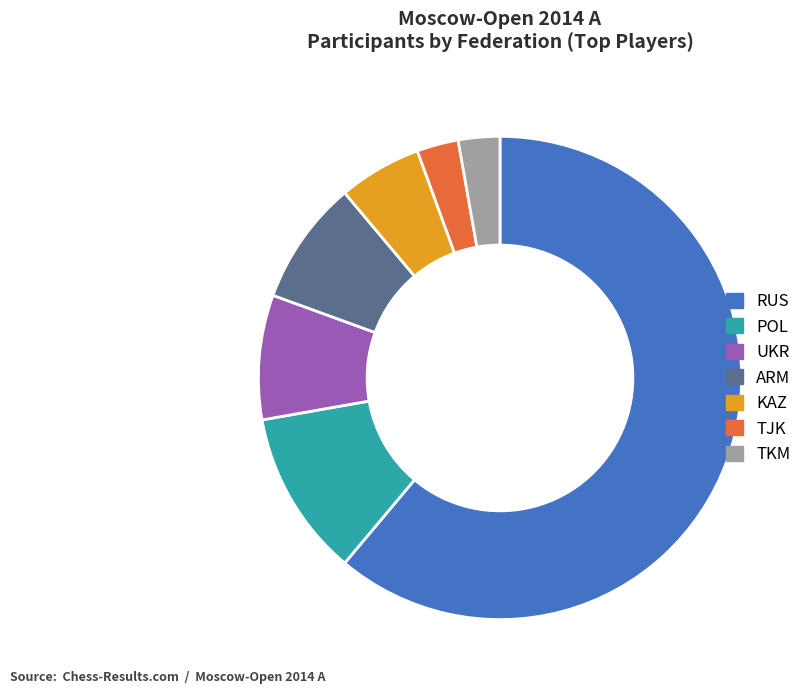

Does TJK represent more than half of the total?

No